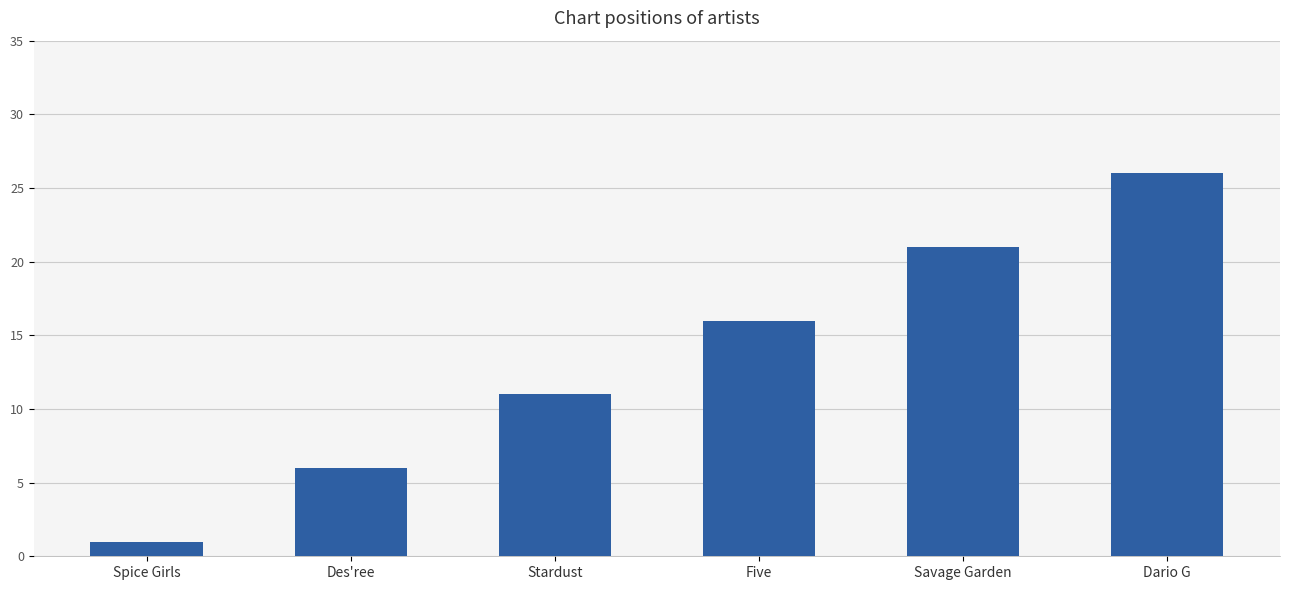

The value at Stardust is 18. True or false?

False